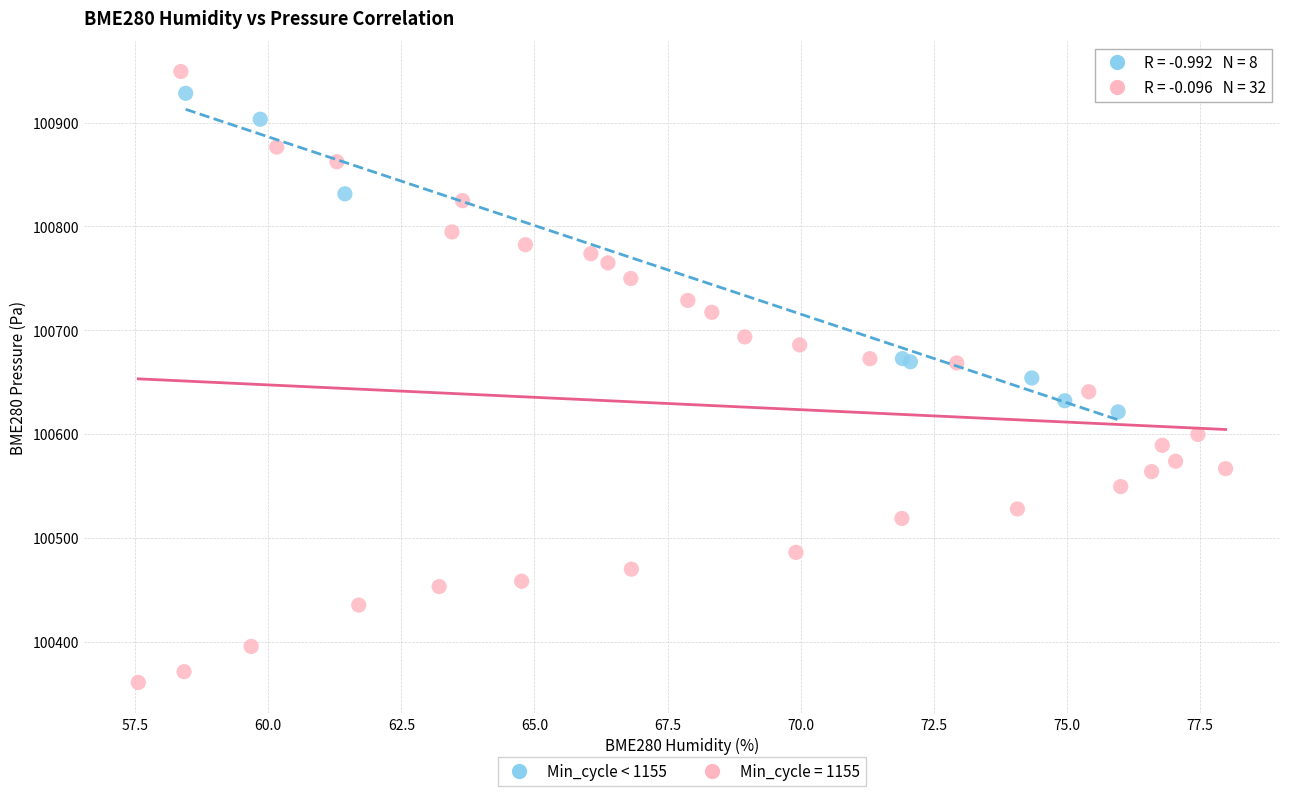

Which series has the largest Y range (max minus min)?

Min_cycle = 1155